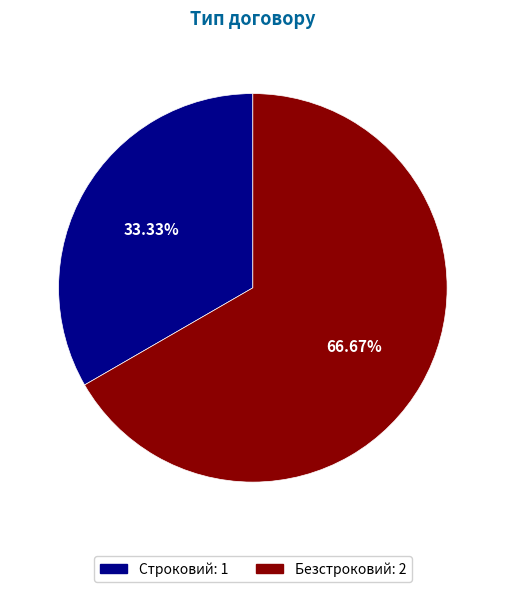

True or false: Безстроковий accounts for 67% of the total.

True